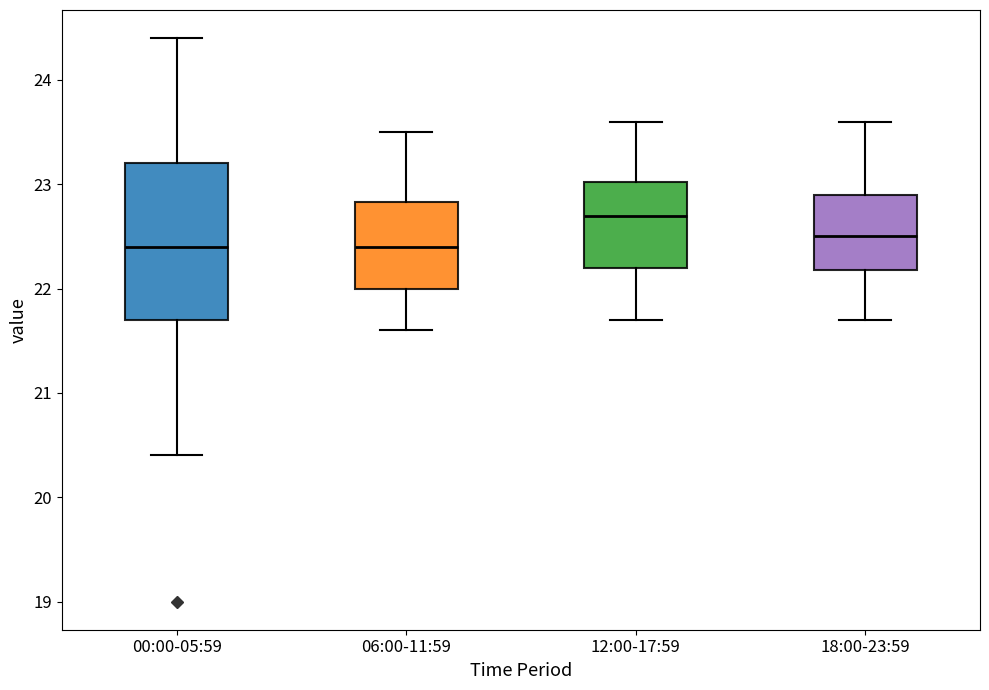

Comparing the boxes themselves (not the whiskers), which one is the tallest?

00:00-05:59